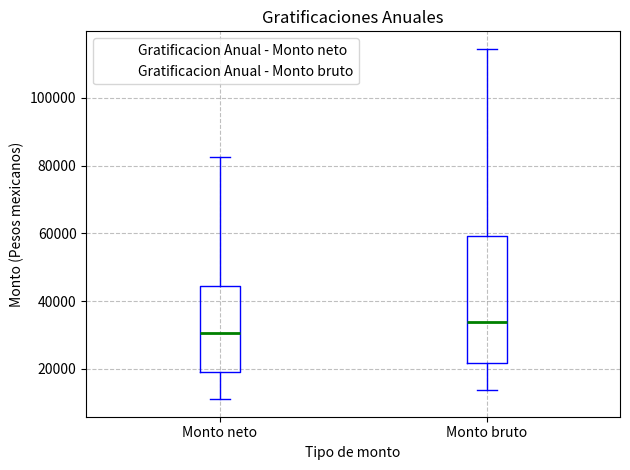

Reading left to right, transcribe this box plot: for each box, give where its median line is, the range the box spans, and where its two whiskers end, as read against the y-axis. The values are not printed on the chart, so give them approximately, as read against the axis.

Monto neto: median 30000, box 18000 to 44000, whiskers 10000 to 82000
Monto bruto: median 34000, box 22000 to 60000, whiskers 14000 to 114000